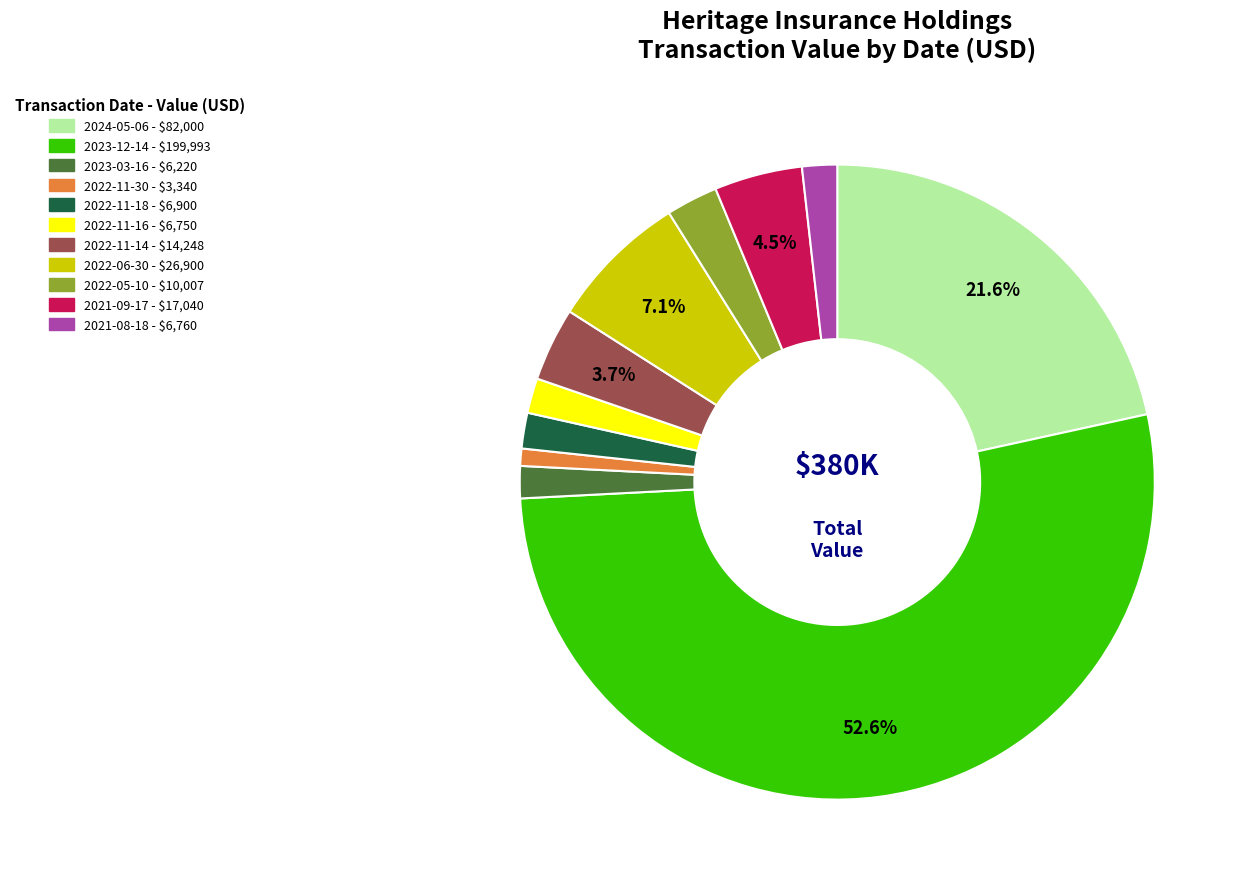

What percentage is the 2022-11-14 slice, to the nearest percent?

4%